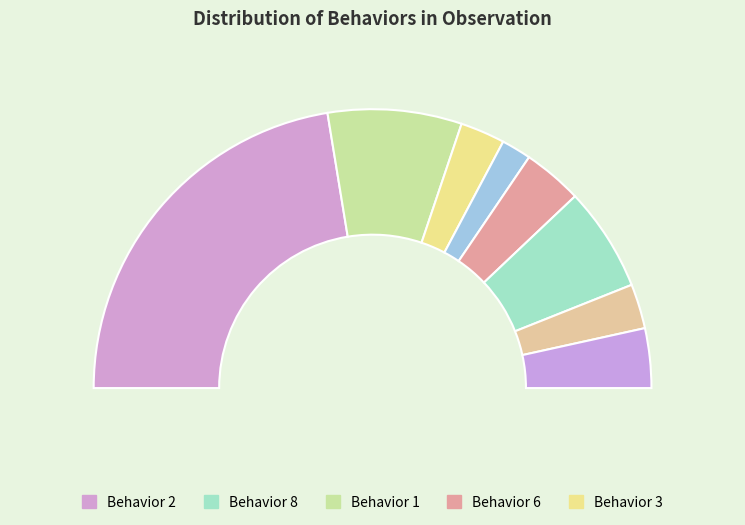

What portion of the pie excludes 4?

96.6%